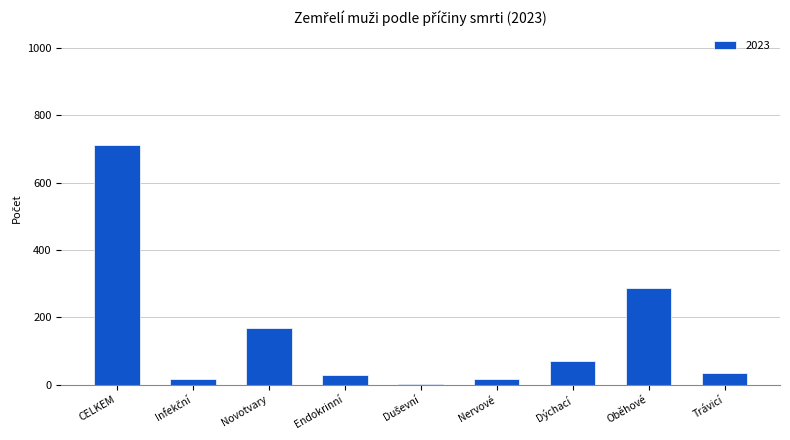

At which label is the value closest to 358?

Oběhové